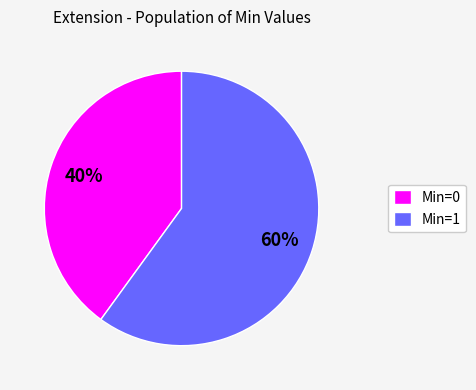

To the nearest percent, what is the combined percentage of Min=1 and Min=0?

100%